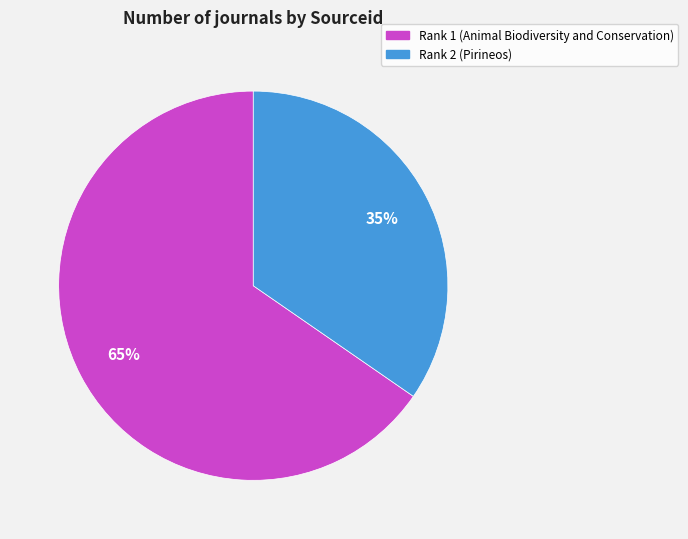

Which slice is the largest?

Rank 1 (Animal Biodiversity and Conservation)